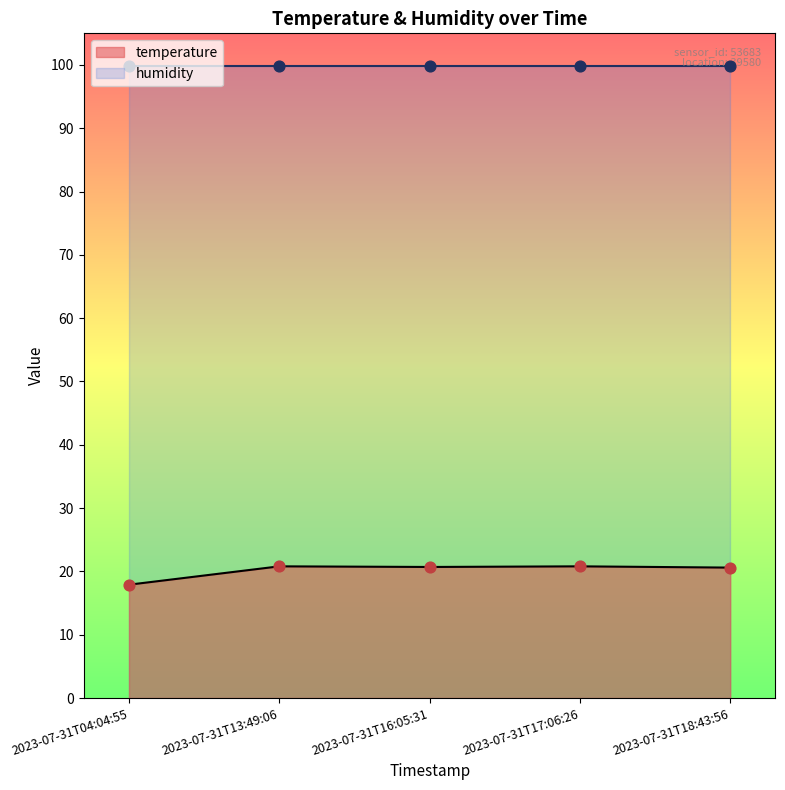

Between 2023-07-31T17:06:26 and 2023-07-31T16:05:31, which is larger?

2023-07-31T17:06:26